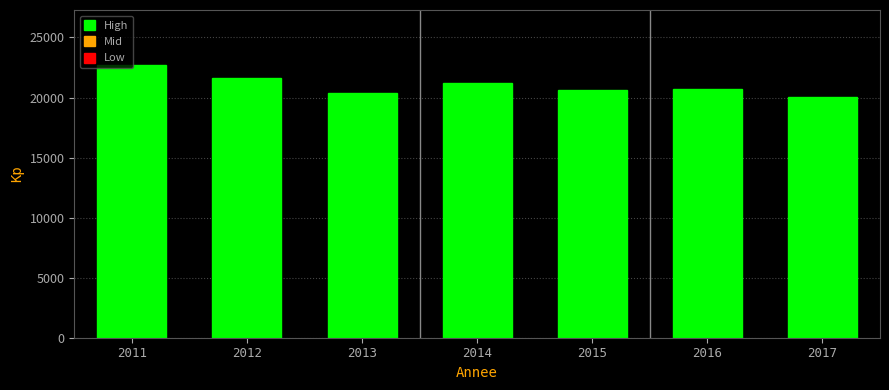

What is the greatest value displayed?

22739